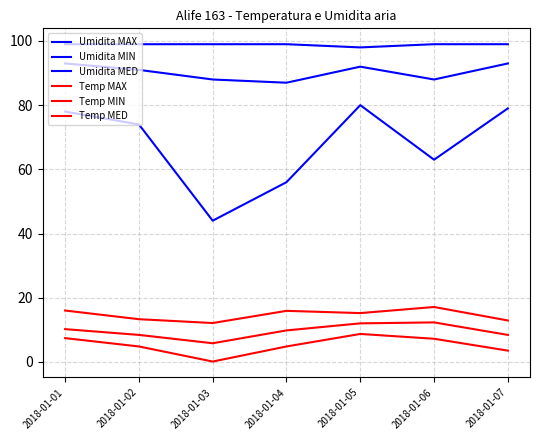

Which series changed the most between 2018-01-04 and 2018-01-05?

Umidita MIN